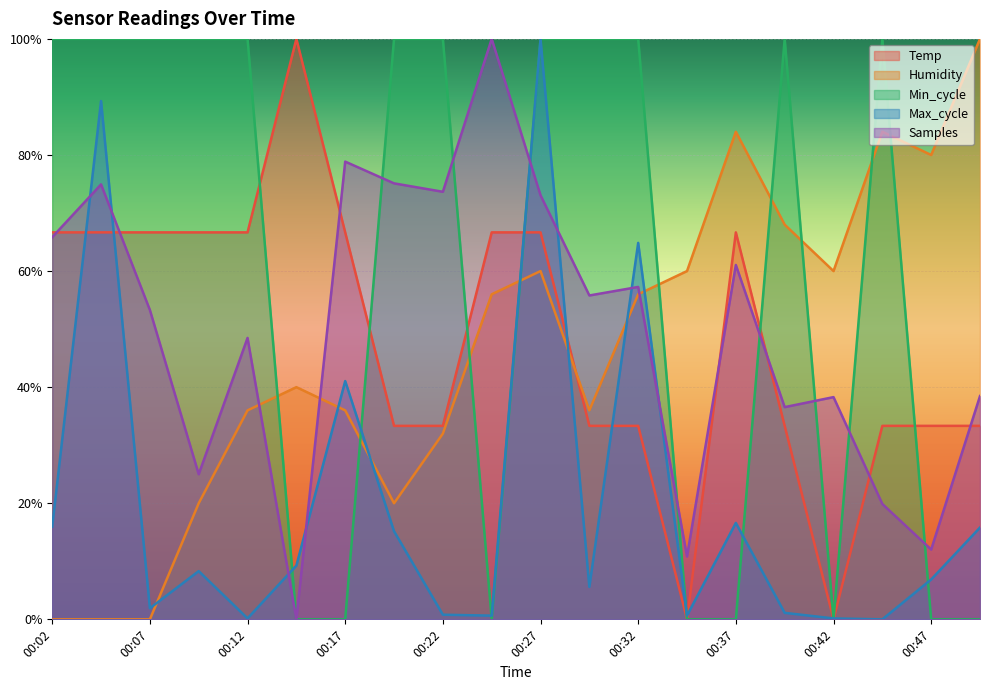

What are all the series names shown in the legend?

Temp, Humidity, Min_cycle, Max_cycle, Samples